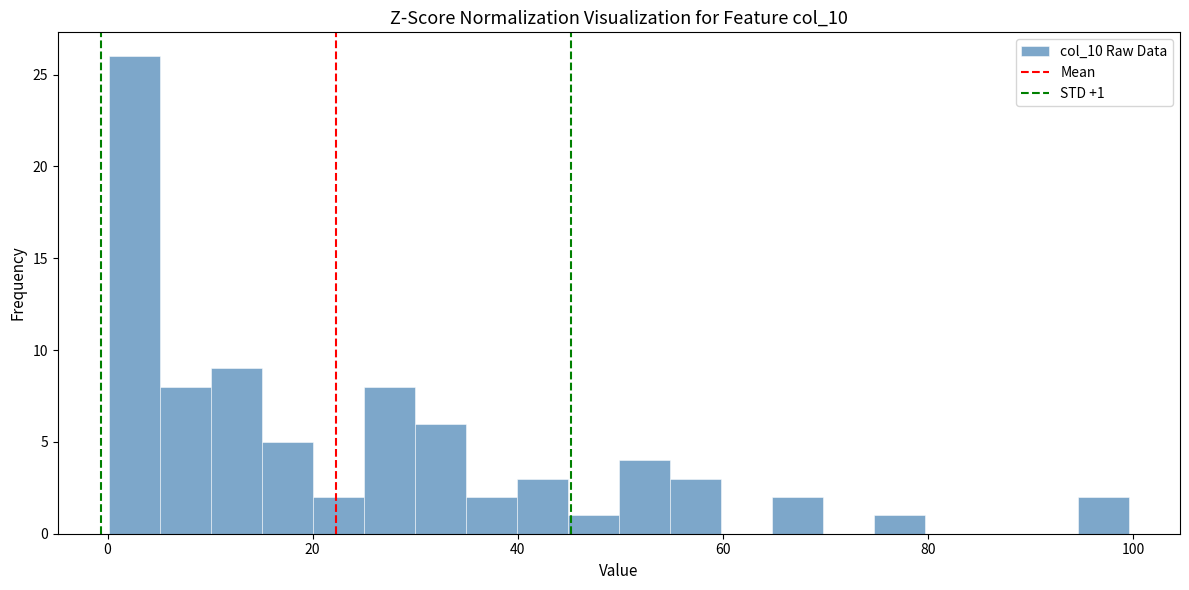

Read against the x-axis, roughly where is the centre of the tallest bar?

2